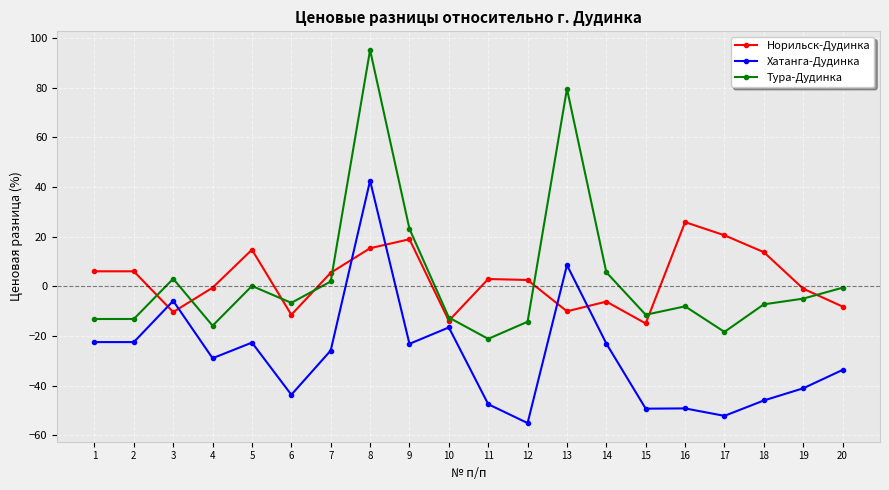

Is the value of Тура-Дудинка at 2 greater than the value of Хатанга-Дудинка at 4?

Yes